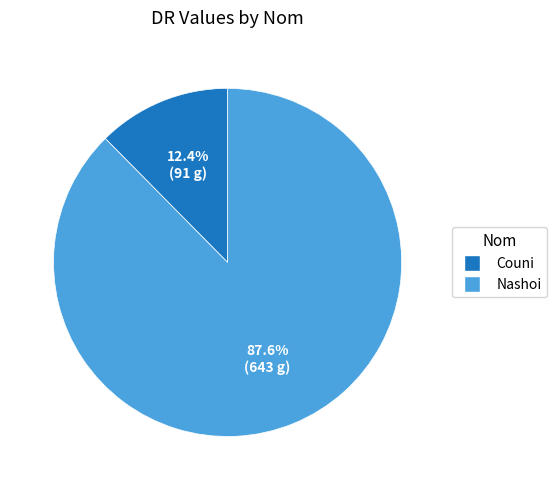

To the nearest percent, what is the difference between the largest and smallest slice percentages?

75%